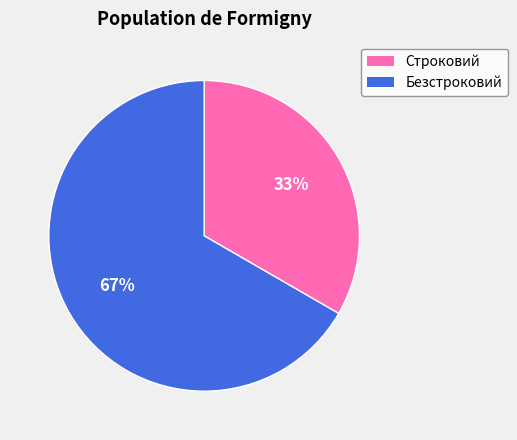

Does Строковий represent more than half of the total?

No